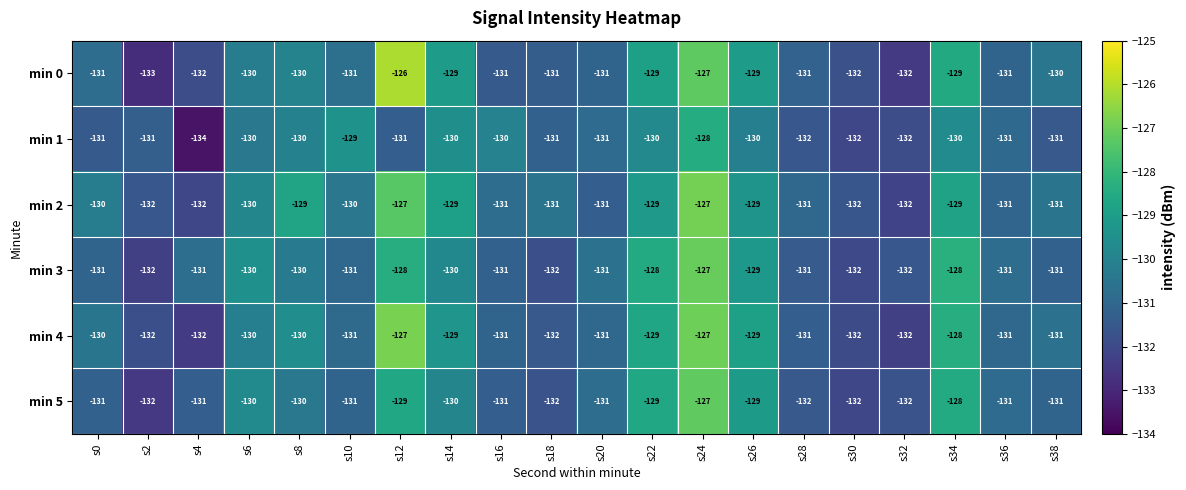

How many categories are shown in the chart?

20